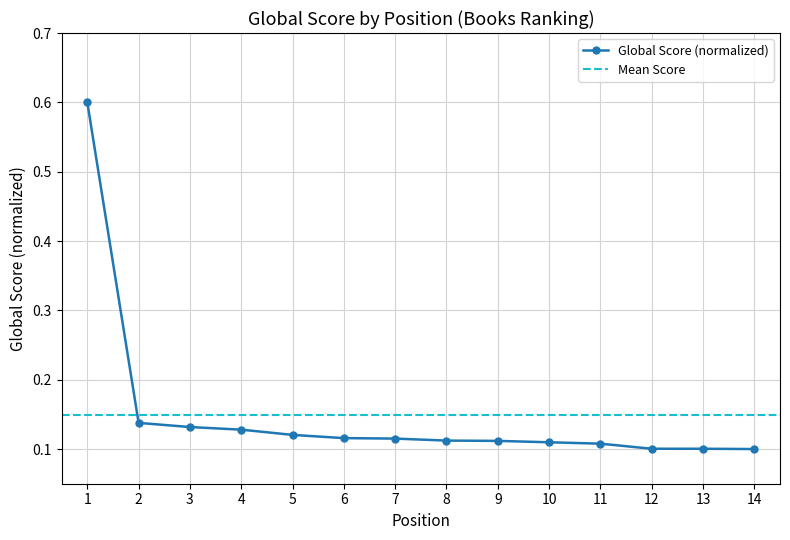

The chart shows a value of 0.2 at 9. True or false?

False